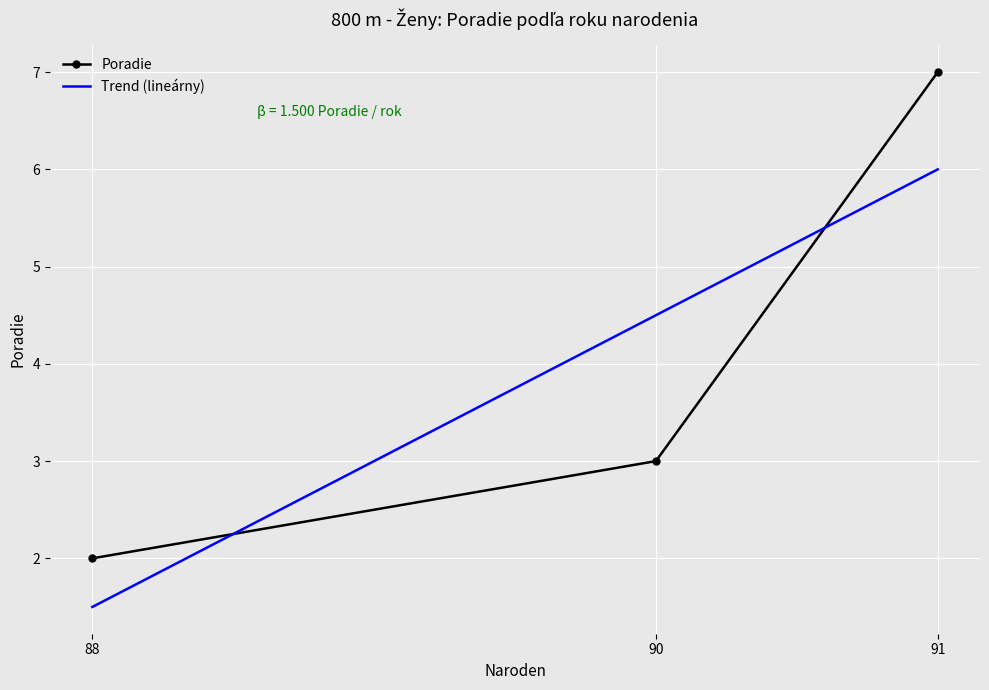

Rank the series by their maximum value, from lowest to highest.

Trend (lineárny), Poradie